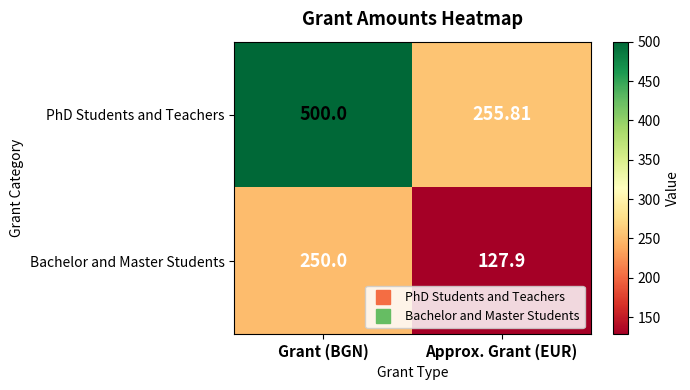

At which label is Bachelor and Master Students closest to 188?

Approx. Grant (EUR)